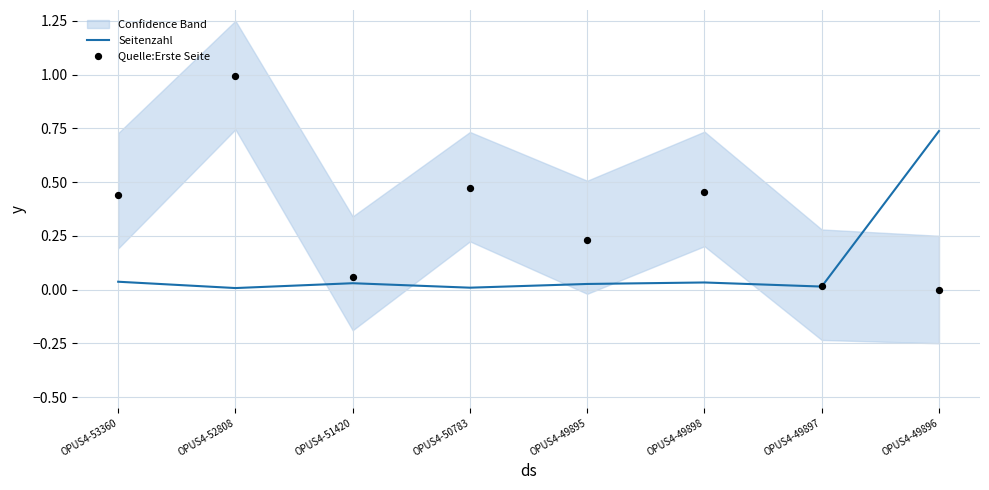

Which series contains the highest Y value?

Quelle:Erste Seite